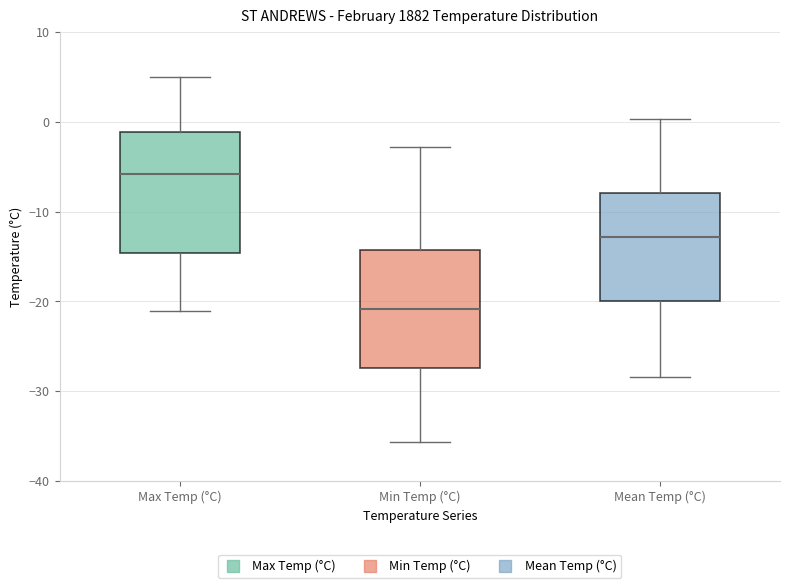

Where is the upper edge of the box for Mean Temp (°C) on the y-axis? The values are not printed on the chart, so give them approximately, as read against the axis.

-8